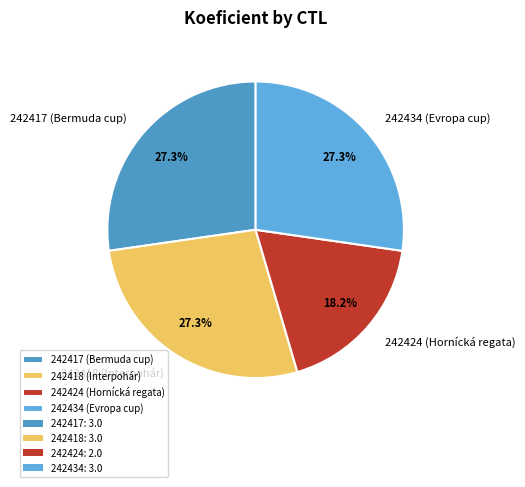

What percentage is NOT represented by 242417?

72.7%